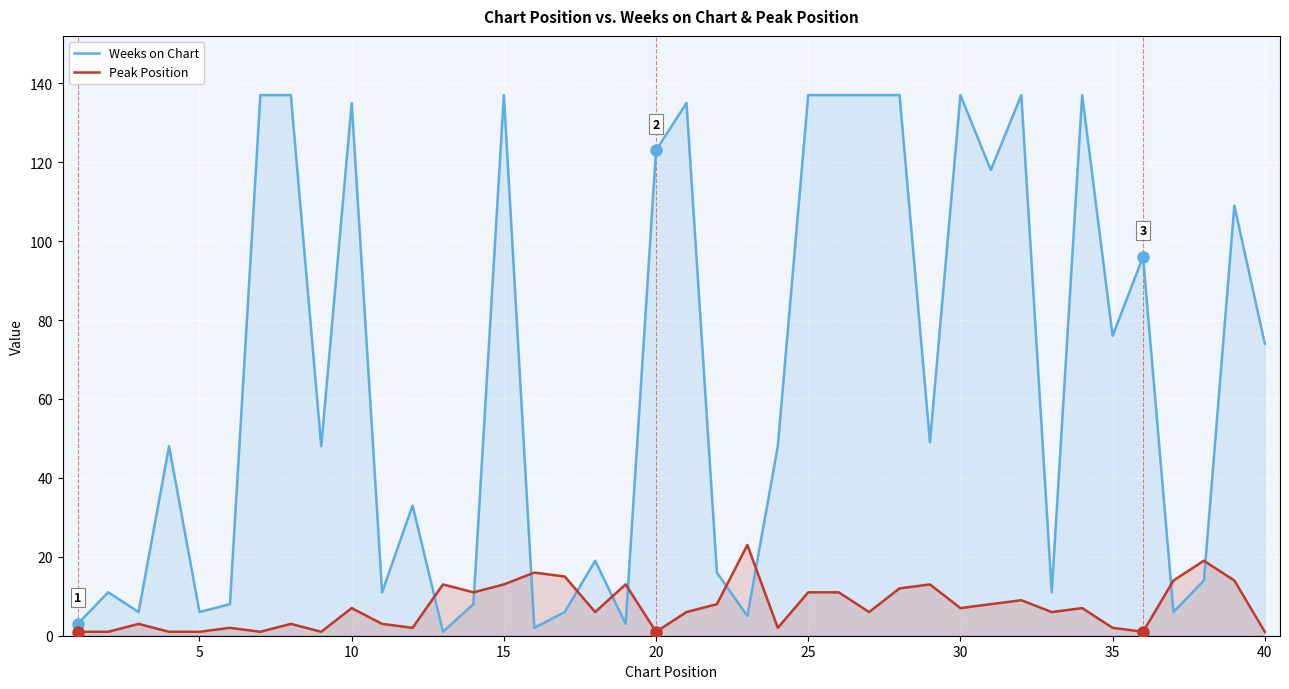

Rank the series by their maximum value, from lowest to highest.

Peak Position, Weeks on Chart